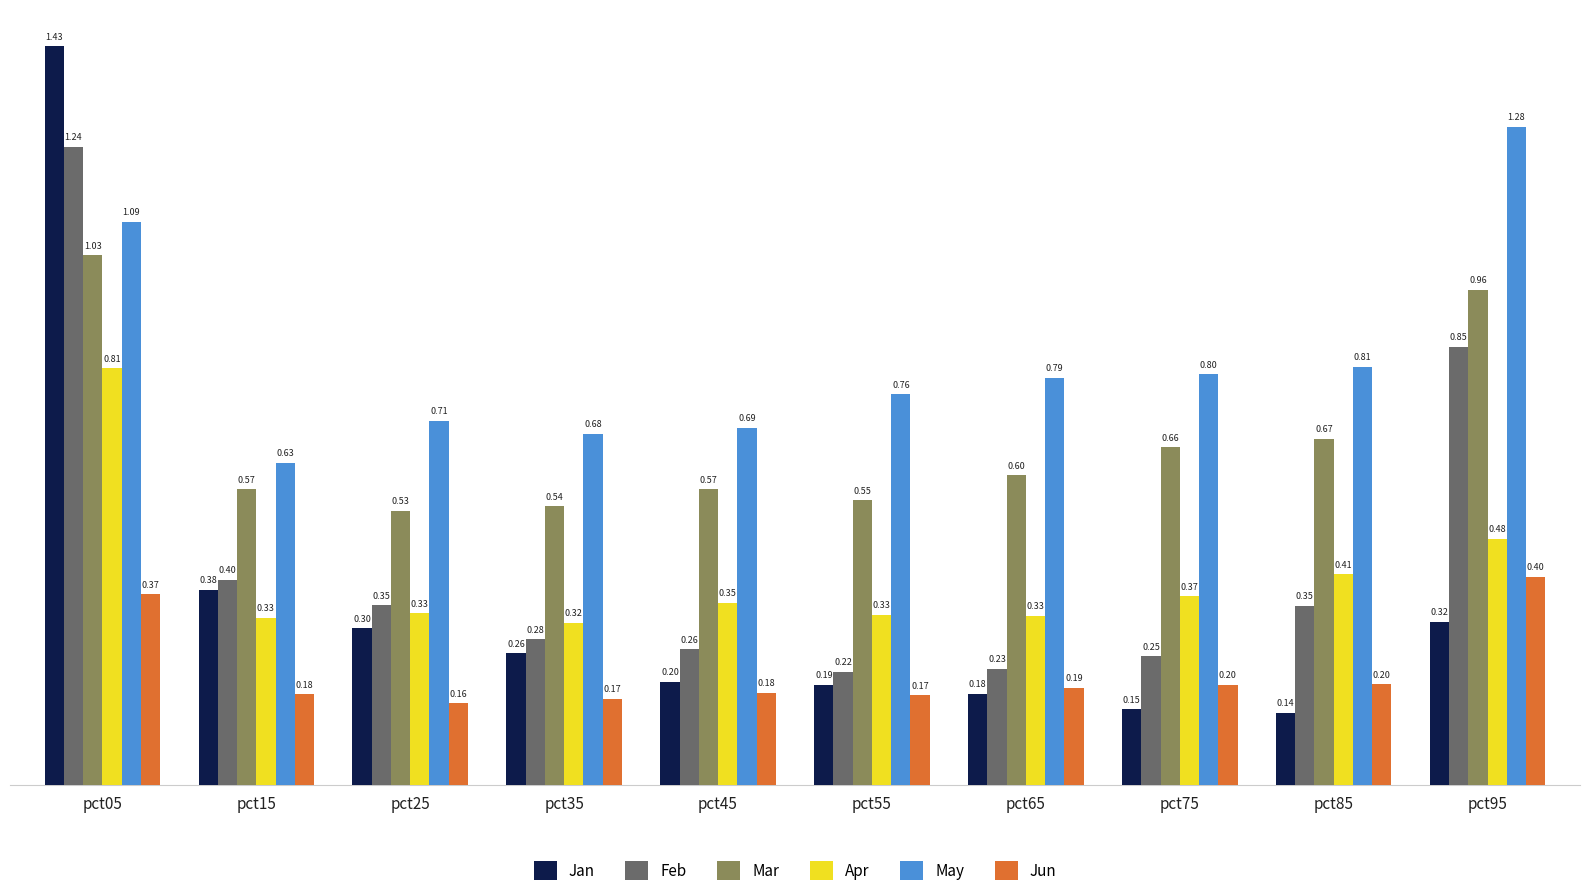

What is the sum of all May values?

8.2